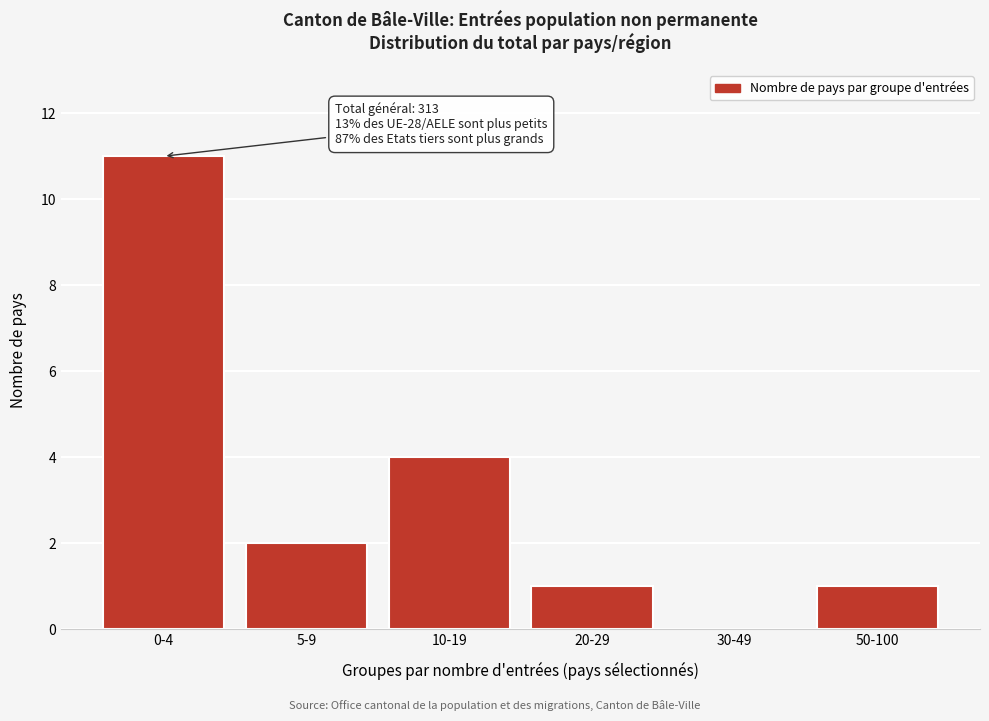

Reading right to left, transcribe all the data shown in this chart.

50-100=1	30-49=0	20-29=1	10-19=4	5-9=2	0-4=11